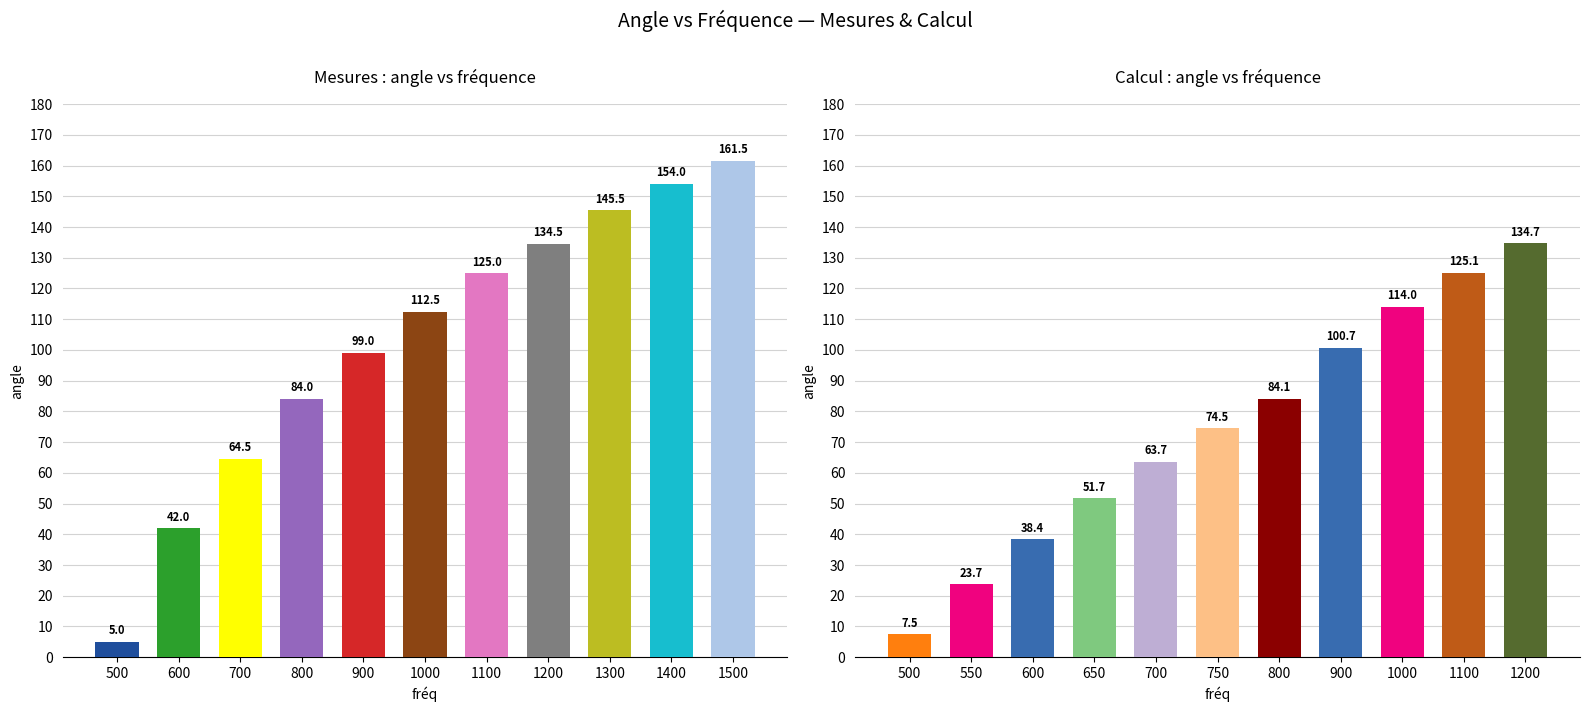

Reading left to right, extract all data points from this chart.

Mesures: 5.0	42.0	64.5	84.0	99.0	112.5	125.0	134.5	145.5	154.0	161.5
Calcul: 7.5	23.7	38.4	51.7	63.7	74.5	84.1	100.7	114.0	125.1	134.7